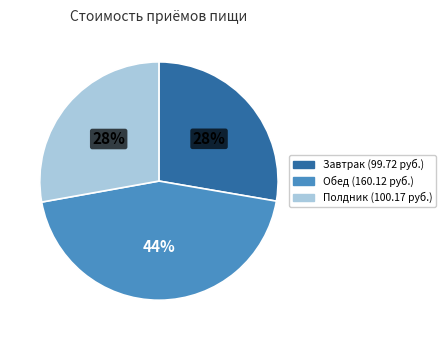

To the nearest percent, what percentage of the pie is Завтрак?

28%